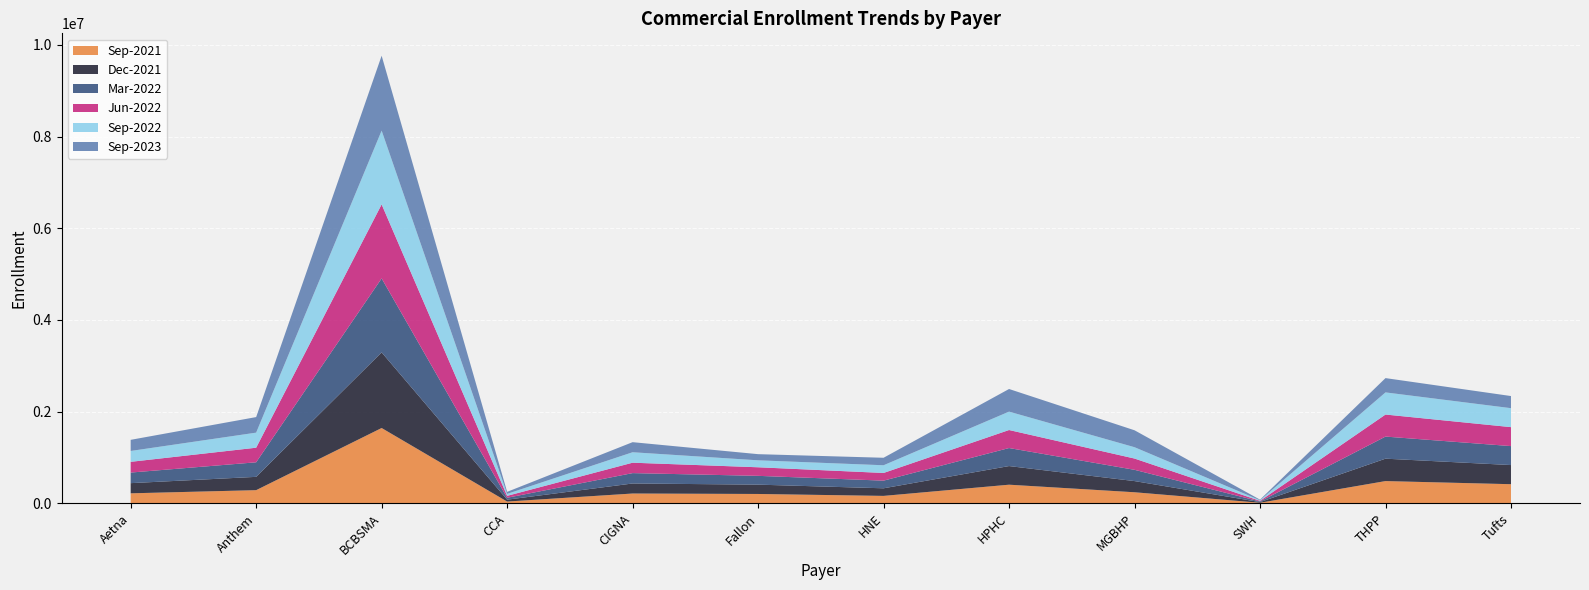

Reading left to right, transcribe all the data shown in this chart.

Sep-2021: 220632	289641	1644679	41193	216371	206463	164529	408692	243788	14842	487627	419612
Dec-2021: 221734	290126	1648859	40859	218842	203429	165611	406267	243724	14621	488415	417274
Mar-2022: 230937	317280	1612888	41645	226147	191759	166971	392987	245646	13726	481706	413408
Jun-2022: 234006	318183	1613995	41911	227006	187026	167437	393008	245834	13481	480699	413550
Sep-2022: 236848	328435	1608741	42478	227930	151633	167976	401002	246929	13210	482663	413369
Sep-2023: 242662	339344	1632926	44697	219691	134178	163322	493259	369256	12499	311763	264446